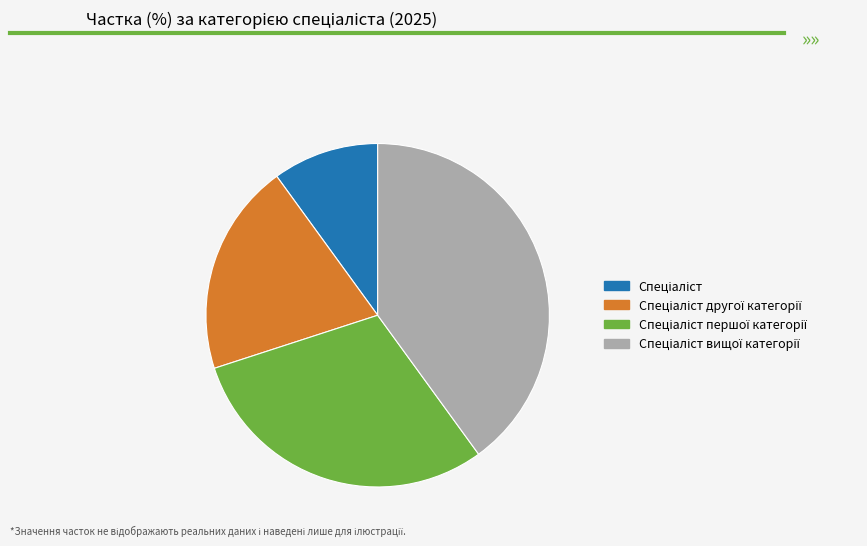

Does any single category account for the majority?

No